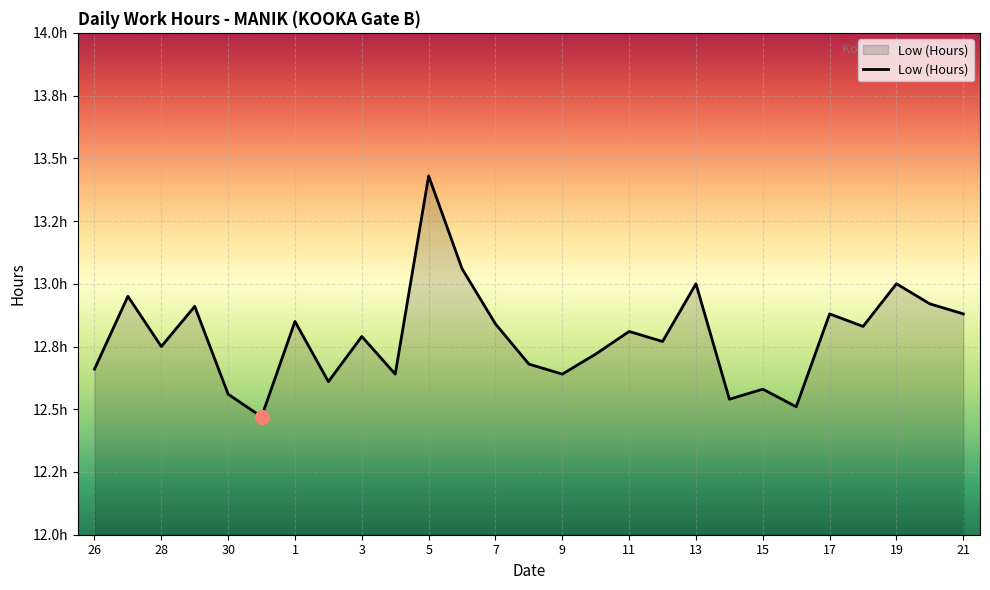

At which category does the chart reach its peak across all series?

5